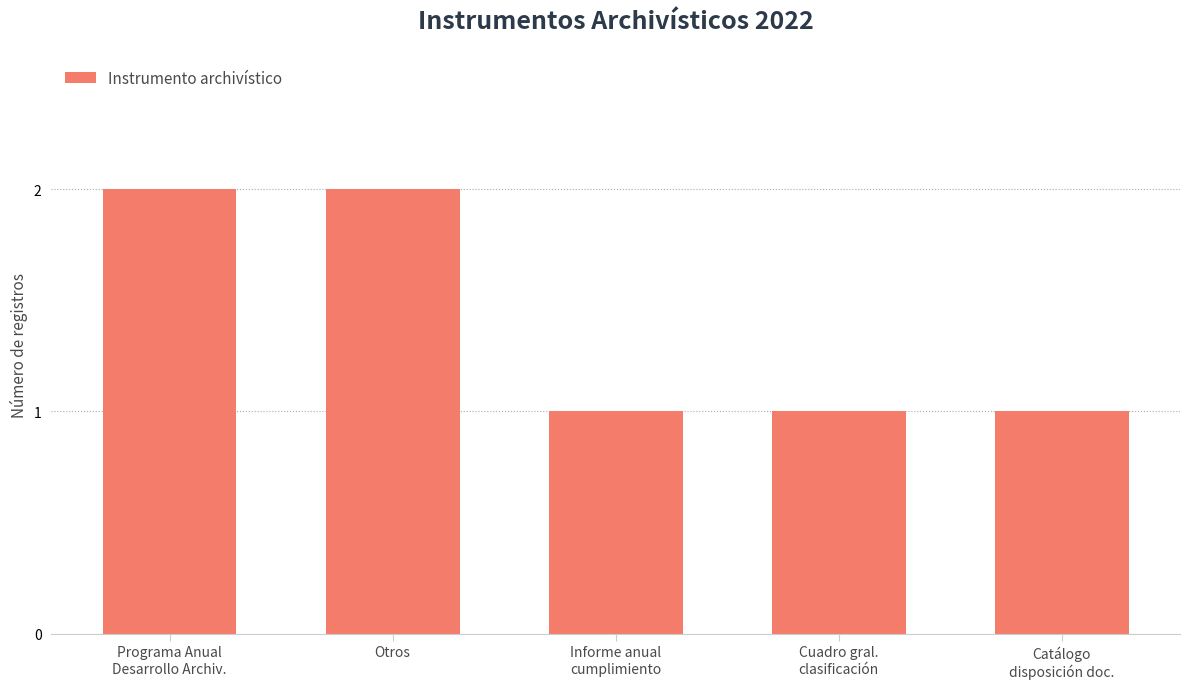

What is the difference between the maximum and second lowest values?

1